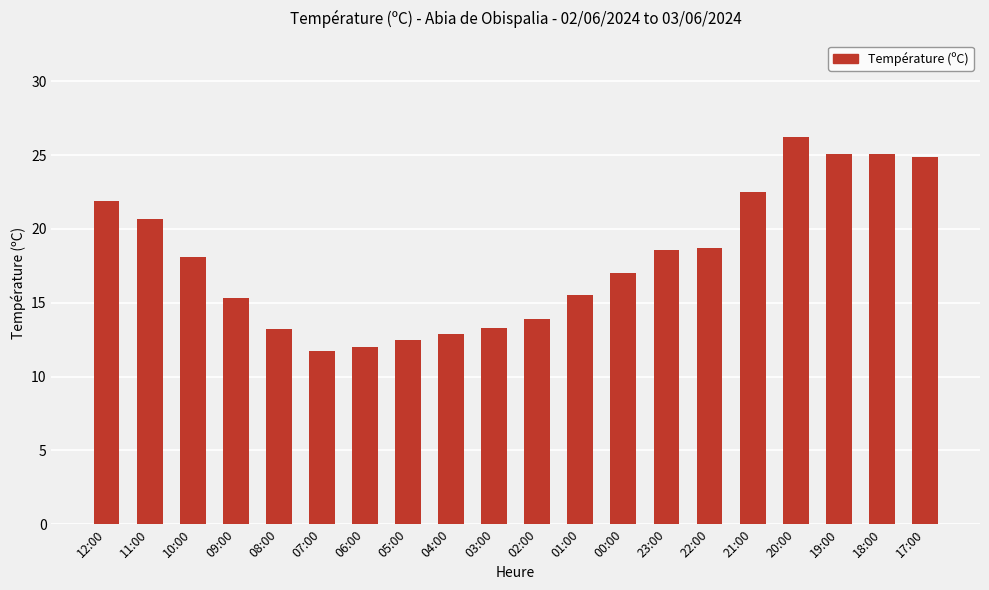

What is the label of the 11th bar from the left?

02:00